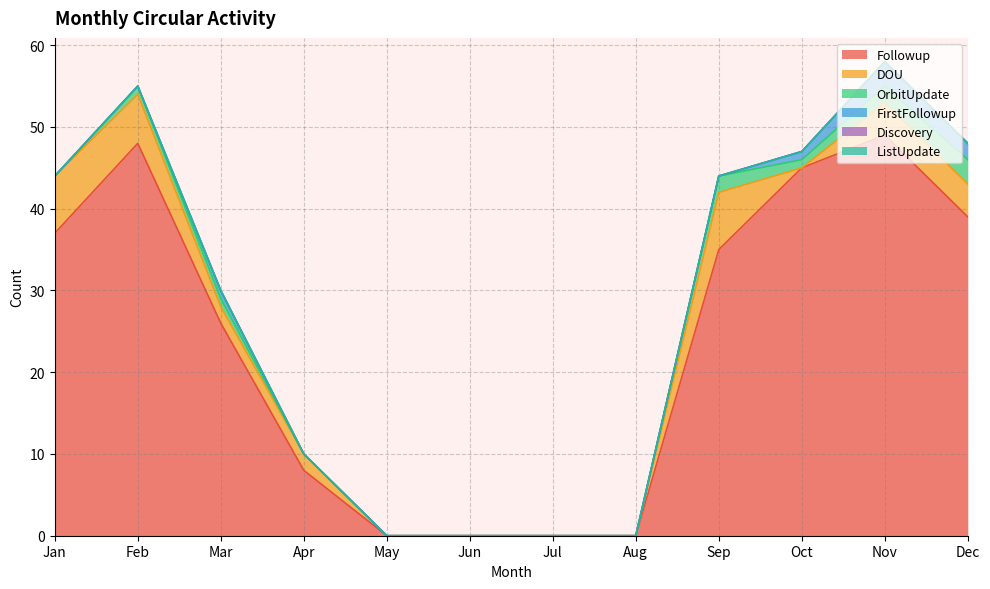

Which has a higher value, Feb or May?

Feb